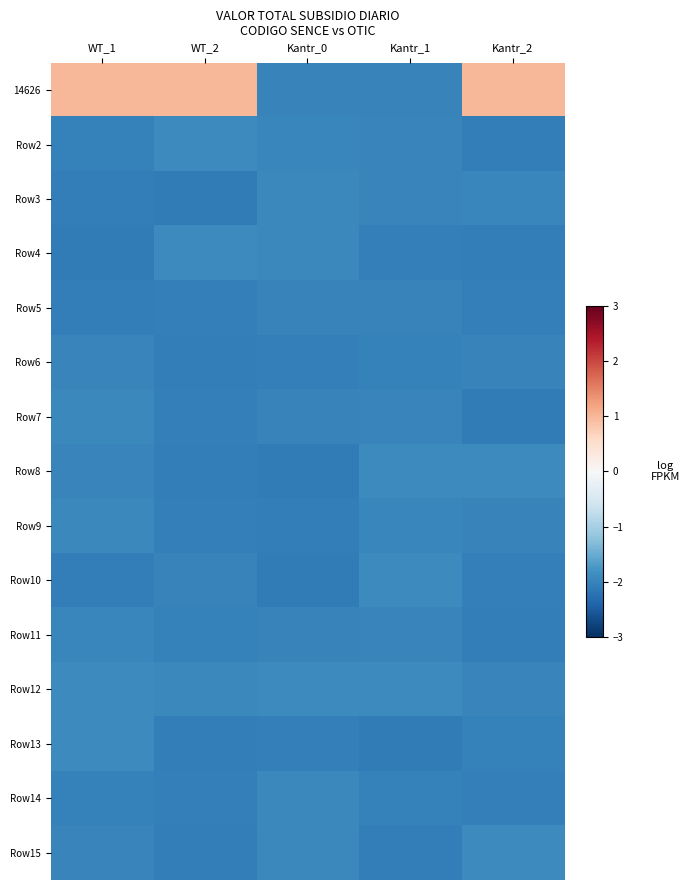

Which has a higher value, WT_2 or WT_1?

WT_2